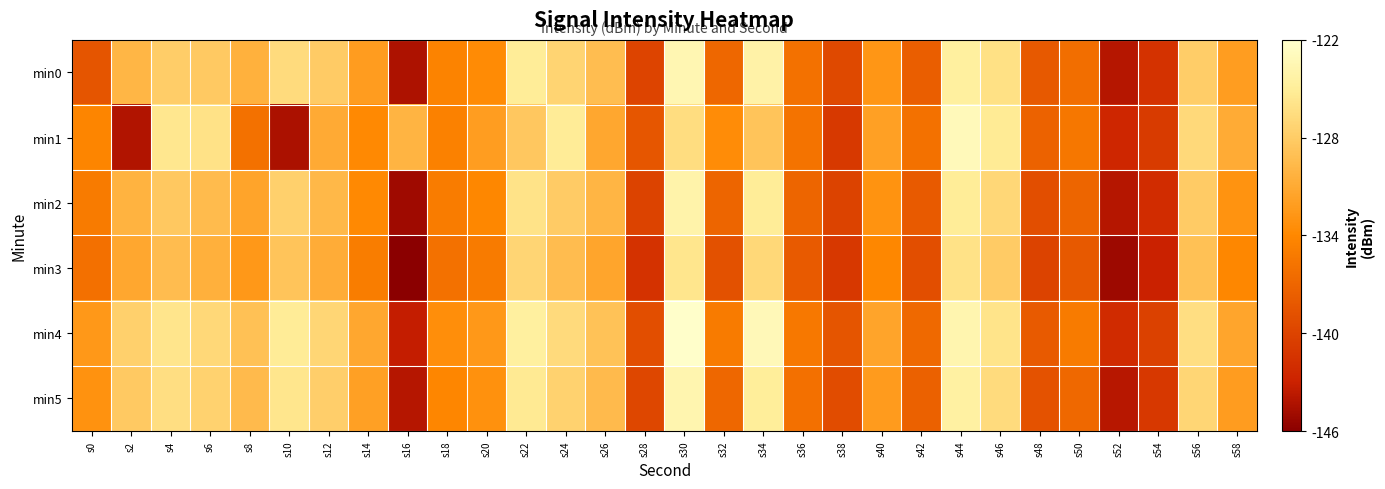

Reading left to right, list all the values displayed in this chart.

min0: s0=-138.5	s2=-129.9	s4=-127.9	s6=-128.3	s8=-130.4	s10=-126.7	s12=-128.1	s14=-132.1	s16=-144.4	s18=-134.4	s20=-133.6	s22=-125.0	s24=-127.3	s26=-129.3	s28=-139.9	s30=-123.6	s32=-136.9	s34=-124.2	s36=-136.0	s38=-139.5	s40=-132.8	s42=-137.7	s44=-124.6	s46=-126.2	s48=-138.1	s50=-136.2	s52=-144.0	s54=-141.5	s56=-127.9	s58=-132.1
min1: s0=-134.3	s2=-144.1	s4=-125.6	s6=-126.1	s8=-136.0	s10=-144.4	s12=-131.0	s14=-133.9	s16=-130.1	s18=-134.6	s20=-132.0	s22=-128.5	s24=-125.1	s26=-131.2	s28=-138.3	s30=-126.5	s32=-133.6	s34=-128.7	s36=-135.8	s38=-140.9	s40=-131.9	s42=-136.0	s44=-123.1	s46=-125.2	s48=-137.3	s50=-135.5	s52=-142.6	s54=-140.7	s56=-126.8	s58=-130.9
min2: s0=-135.1	s2=-130.2	s4=-128.3	s6=-129.4	s8=-131.6	s10=-127.7	s12=-129.8	s14=-133.9	s16=-145.0	s18=-135.0	s20=-134.0	s22=-126.0	s24=-128.0	s26=-130.0	s28=-140.0	s30=-124.0	s32=-137.0	s34=-125.0	s36=-137.0	s38=-140.0	s40=-133.0	s42=-138.0	s44=-125.0	s46=-127.0	s48=-139.0	s50=-137.0	s52=-144.0	s54=-142.0	s56=-128.0	s58=-133.0
min3: s0=-136.1	s2=-131.2	s4=-129.3	s6=-130.5	s8=-132.6	s10=-128.7	s12=-130.8	s14=-134.9	s16=-146.9	s18=-136.0	s20=-135.1	s22=-127.2	s24=-129.3	s26=-131.5	s28=-141.6	s30=-125.7	s32=-138.8	s34=-126.9	s36=-138.0	s38=-141.0	s40=-134.0	s42=-139.0	s44=-126.0	s46=-128.1	s48=-140.1	s50=-138.1	s52=-145.1	s54=-143.1	s56=-129.0	s58=-134.0
min4: s0=-132.5	s2=-127.7	s4=-125.8	s6=-126.9	s8=-129.0	s10=-125.1	s12=-127.1	s14=-131.2	s16=-143.3	s18=-133.4	s20=-132.5	s22=-124.7	s24=-126.8	s26=-128.9	s28=-139.0	s30=-122.1	s32=-135.1	s34=-123.2	s36=-135.3	s38=-138.4	s40=-131.5	s42=-136.7	s44=-123.8	s46=-125.9	s48=-138.0	s50=-135.1	s52=-142.1	s54=-140.2	s56=-126.3	s58=-131.4
min5: s0=-133.1	s2=-128.2	s4=-126.3	s6=-127.4	s8=-129.6	s10=-125.7	s12=-127.8	s14=-131.9	s16=-144.0	s18=-134.1	s20=-133.2	s22=-125.3	s24=-127.4	s26=-129.6	s28=-139.7	s30=-123.8	s32=-136.9	s34=-125.0	s36=-136.1	s38=-139.2	s40=-132.3	s42=-137.4	s44=-124.5	s46=-126.6	s48=-138.7	s50=-136.8	s52=-143.9	s54=-141.0	s56=-127.1	s58=-132.2